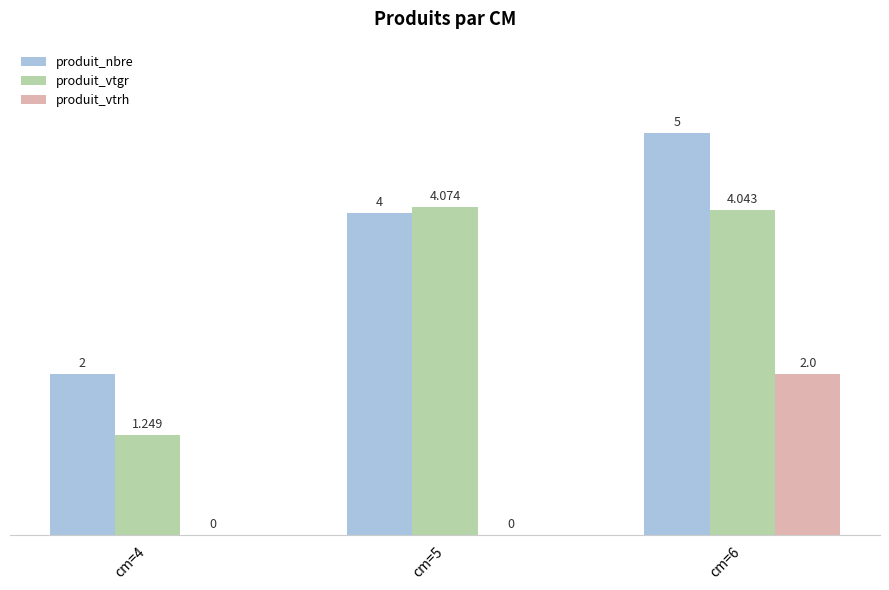

What is the sum of the produit_vtrh values at cm=4 and cm=6?

2.0